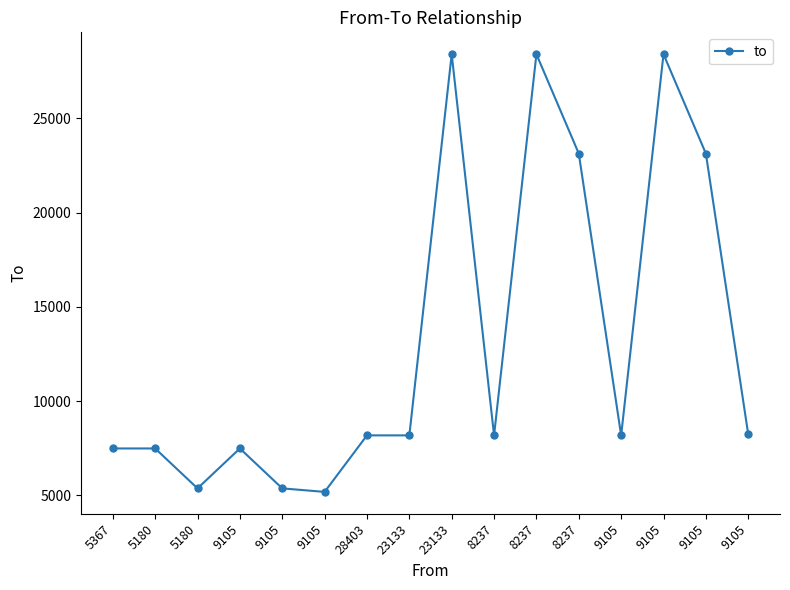

Is this an area chart (filled region under the line)?

No